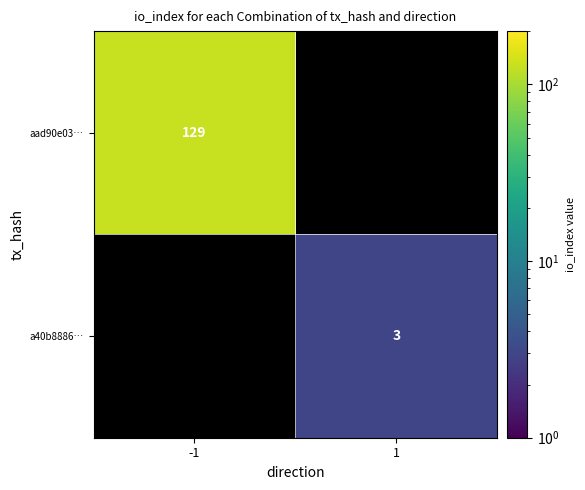

The a40b8886… series shows 3 at 1. True or false?

True